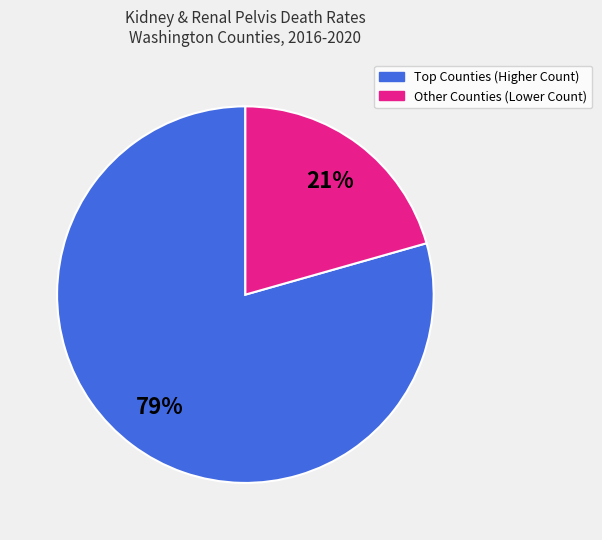

Does any single category account for the majority?

Yes